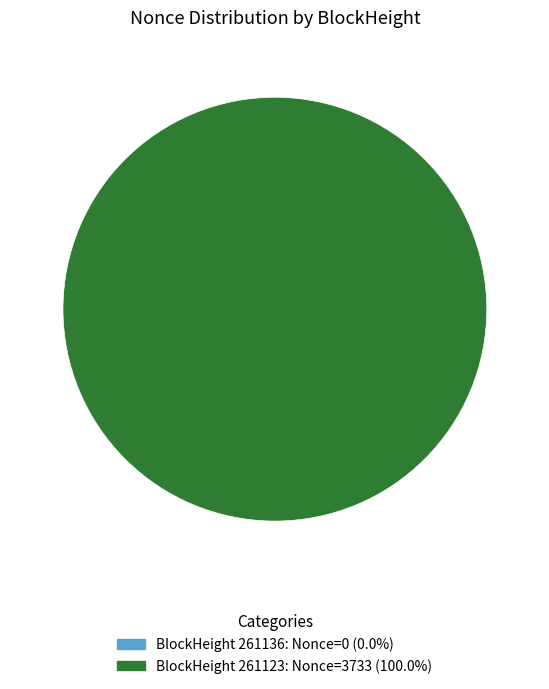

True or false: 261136 accounts for 0% of the total.

True